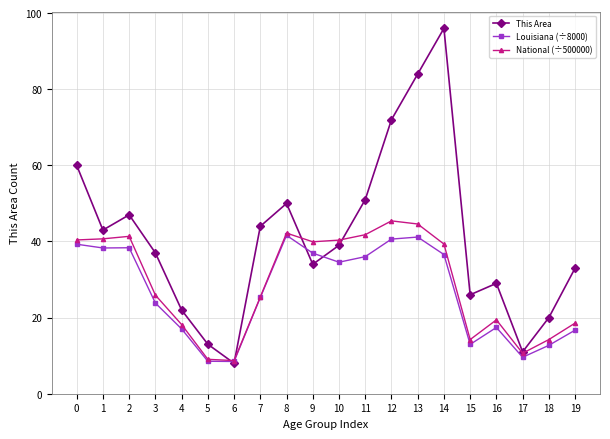

The value of Louisiana (÷8000) at 13 is 62.2. True or false?

False